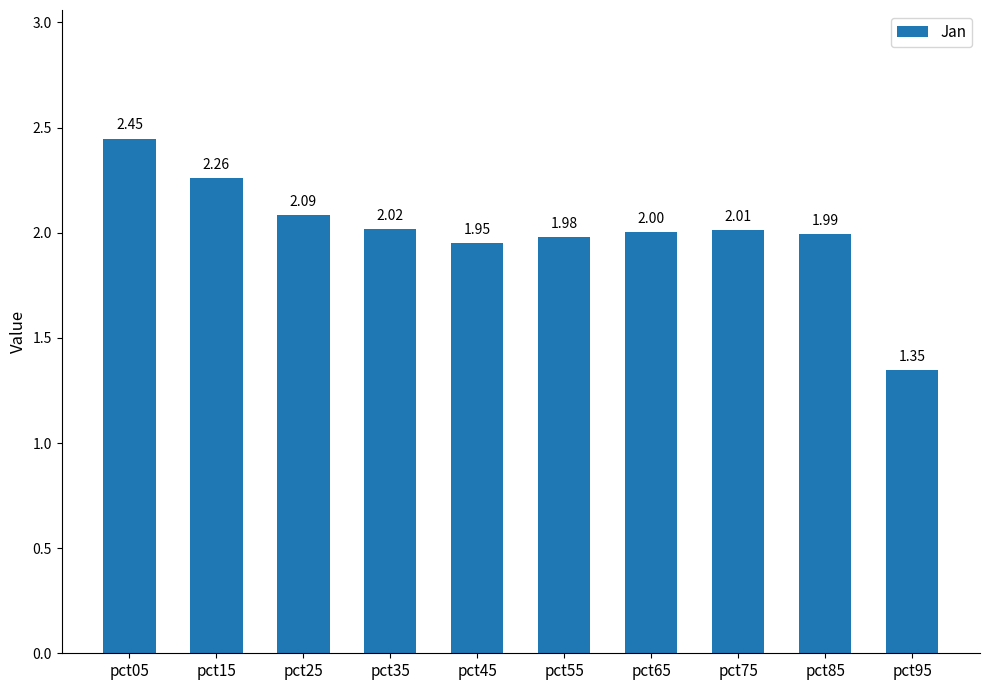

Between pct45 and pct15, which is larger?

pct15